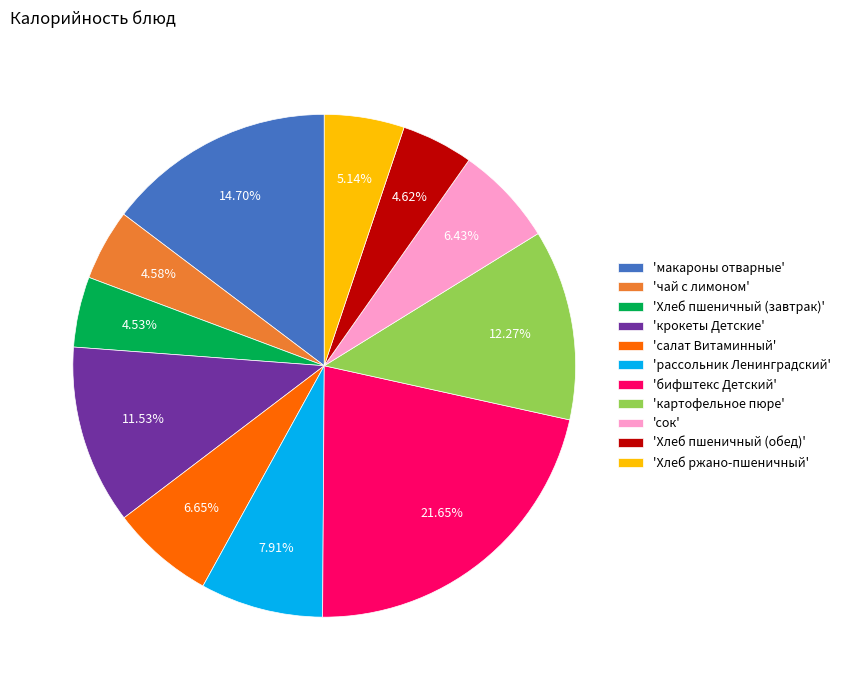

Combined, do 'салат Витаминный' and 'Хлеб пшеничный (обед)' account for over 50%?

No